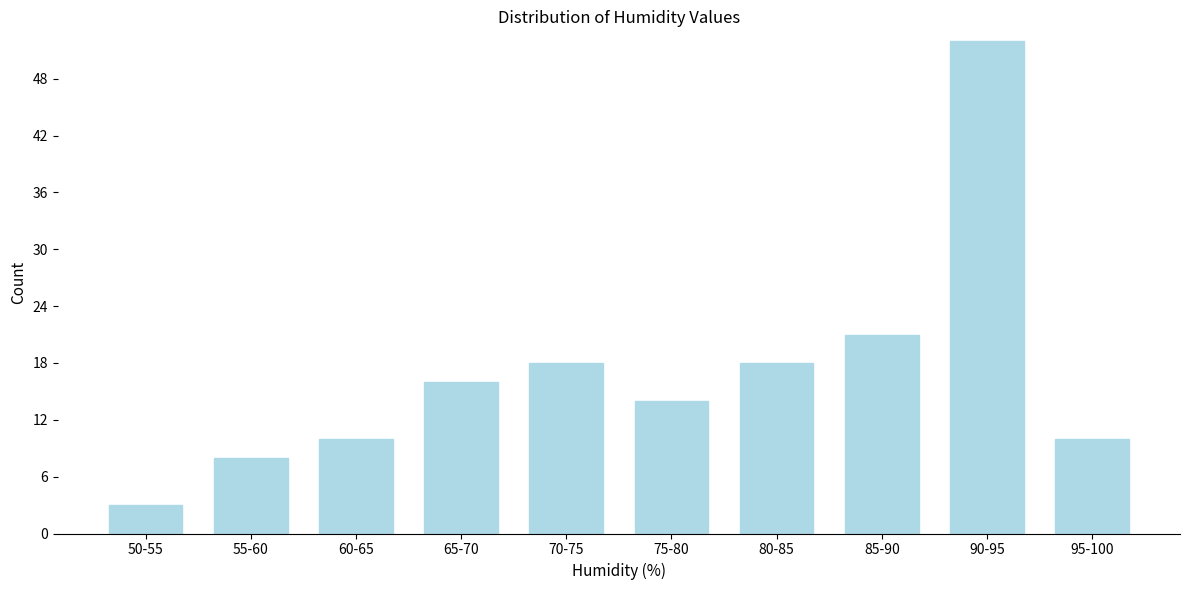

Reading right to left, what are all the values shown in this chart?

95-100=10	90-95=52	85-90=21	80-85=18	75-80=14	70-75=18	65-70=16	60-65=10	55-60=8	50-55=3